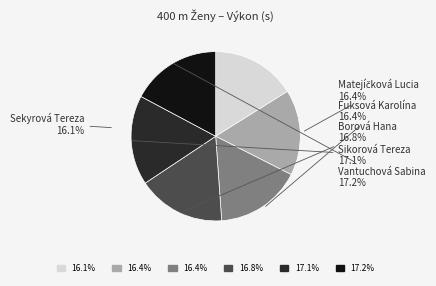

The Sikorová Tereza slice represents 25% of the pie. True or false?

False